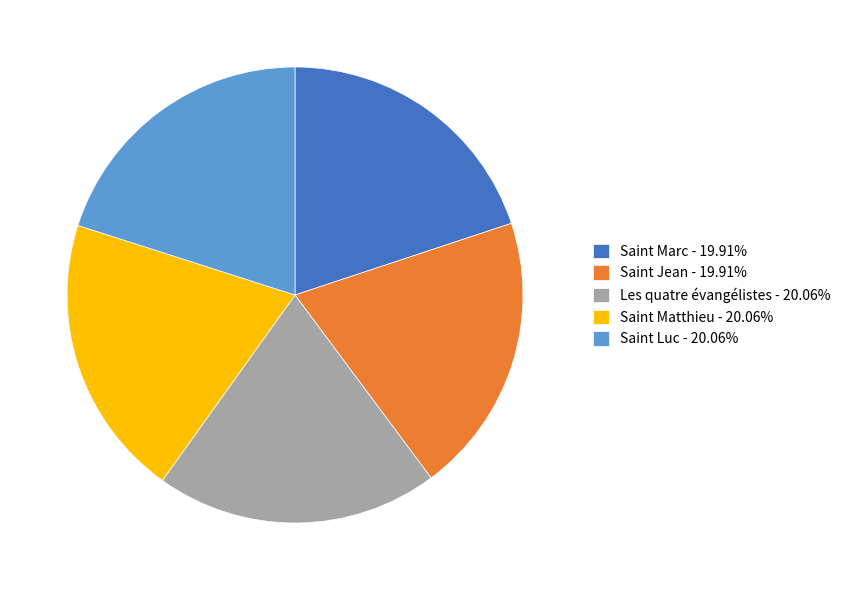

Combined, do Saint Jean - 19.91% and Saint Matthieu - 20.06% account for over 50%?

No